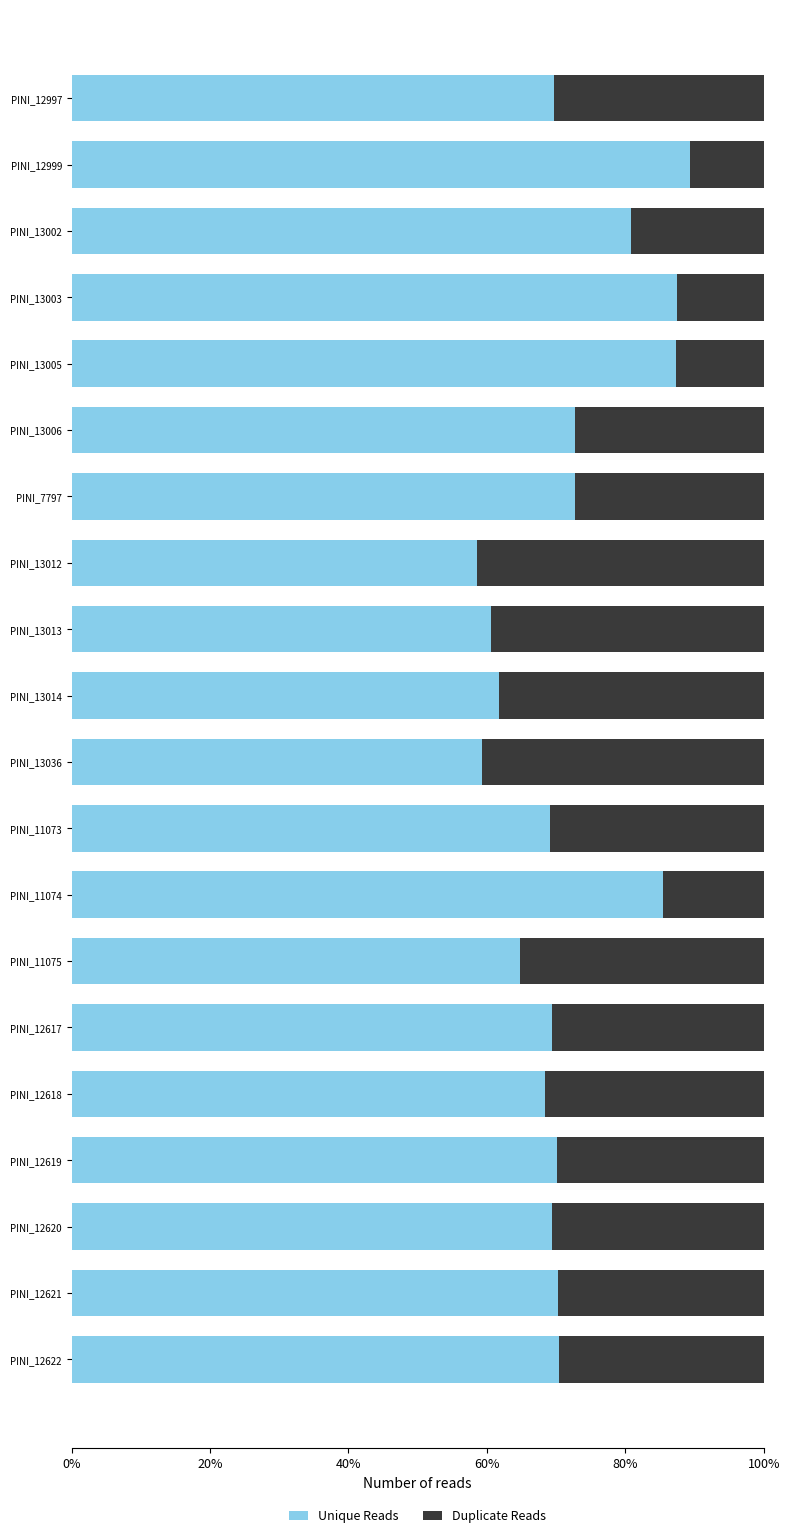

How many data points does each series have?

20